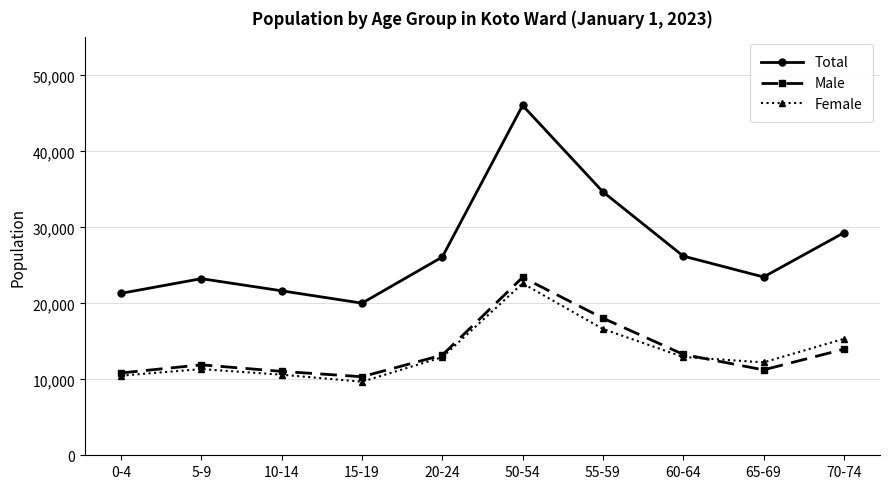

True or false: Female has more than 2 points higher than both neighbors.

False